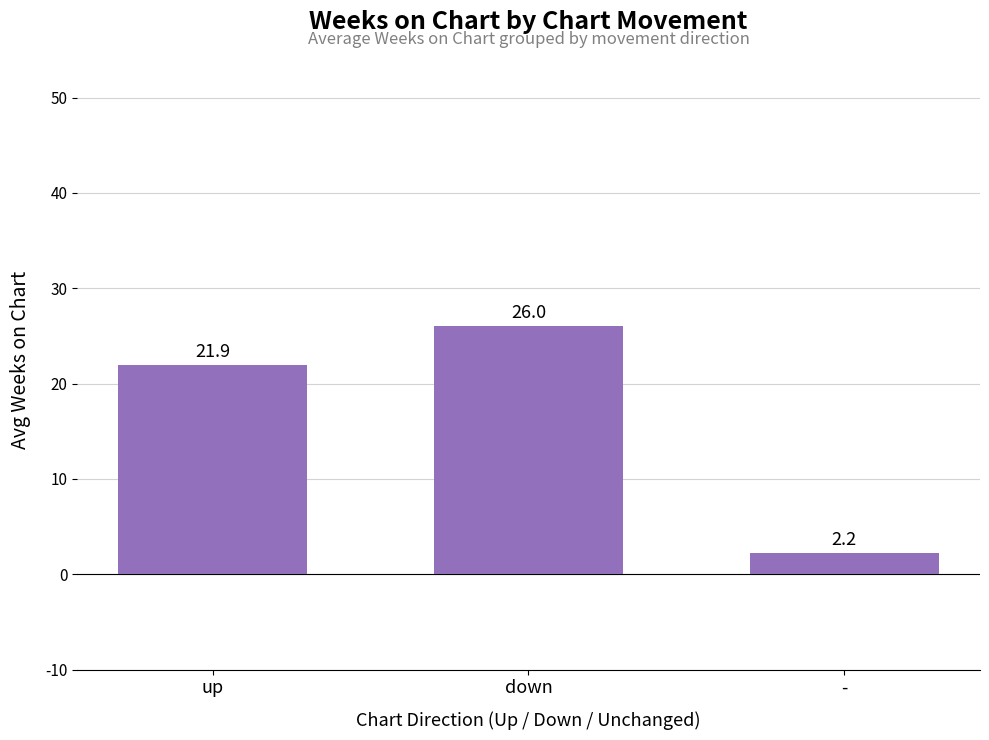

What position from the right is down?

2